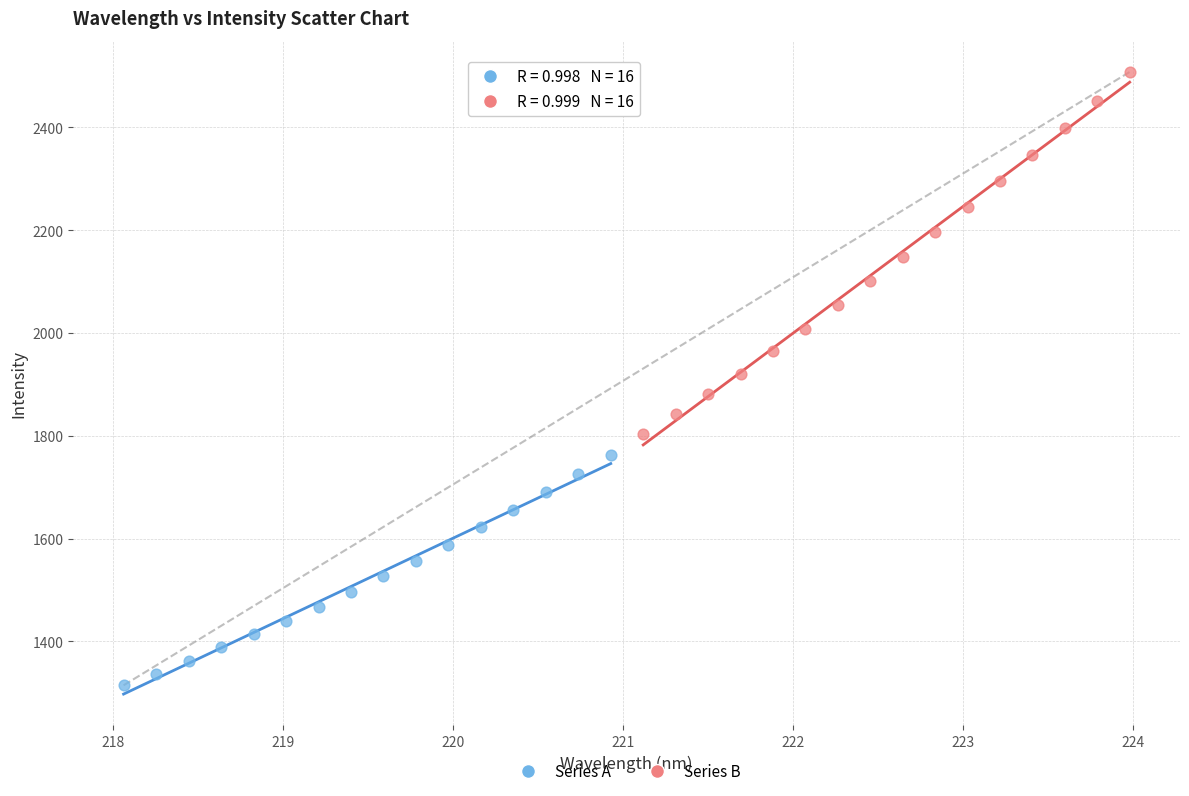

Which series reaches the minimum Y coordinate?

Series A